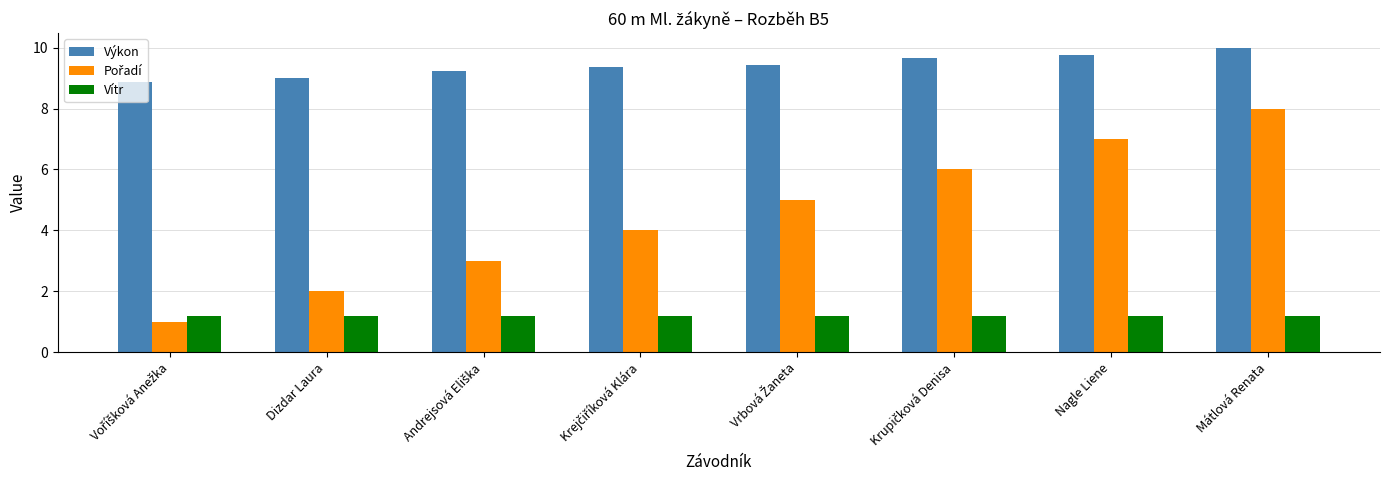

What is the highest value of the Vítr series?

1.2